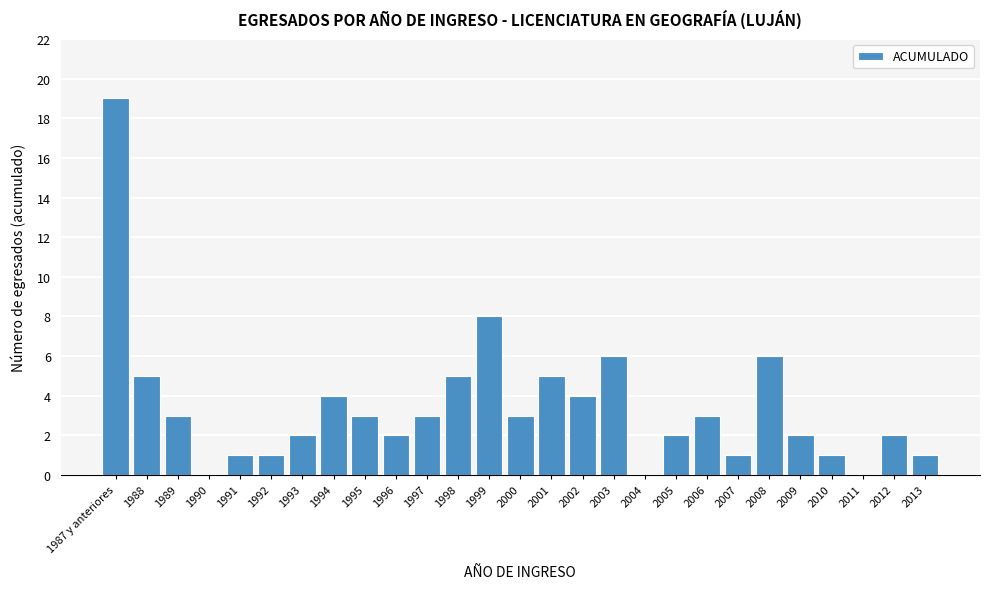

Reading right to left, extract all data points from this chart.

2013=1	2012=2	2011=0	2010=1	2009=2	2008=6	2007=1	2006=3	2005=2	2004=0	2003=6	2002=4	2001=5	2000=3	1999=8	1998=5	1997=3	1996=2	1995=3	1994=4	1993=2	1992=1	1991=1	1990=0	1989=3	1988=5	1987 y anteriores=19